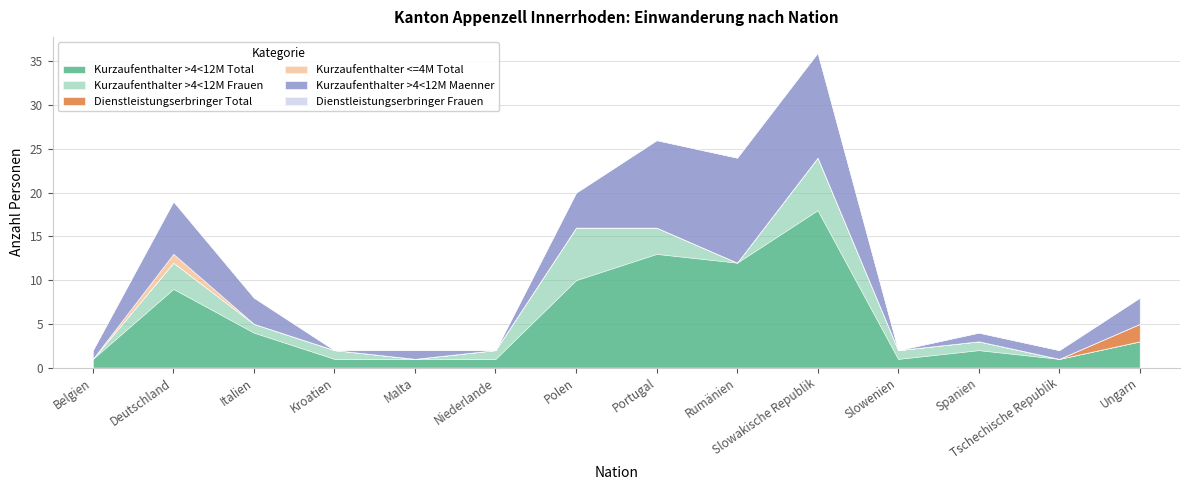

What is the maximum value for Kurzaufenthalter >4<12M Maenner?

12